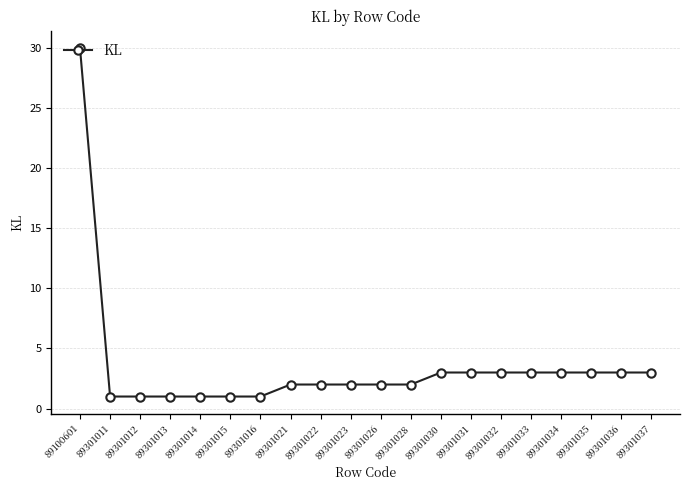

How many lines are shown in the chart?

1